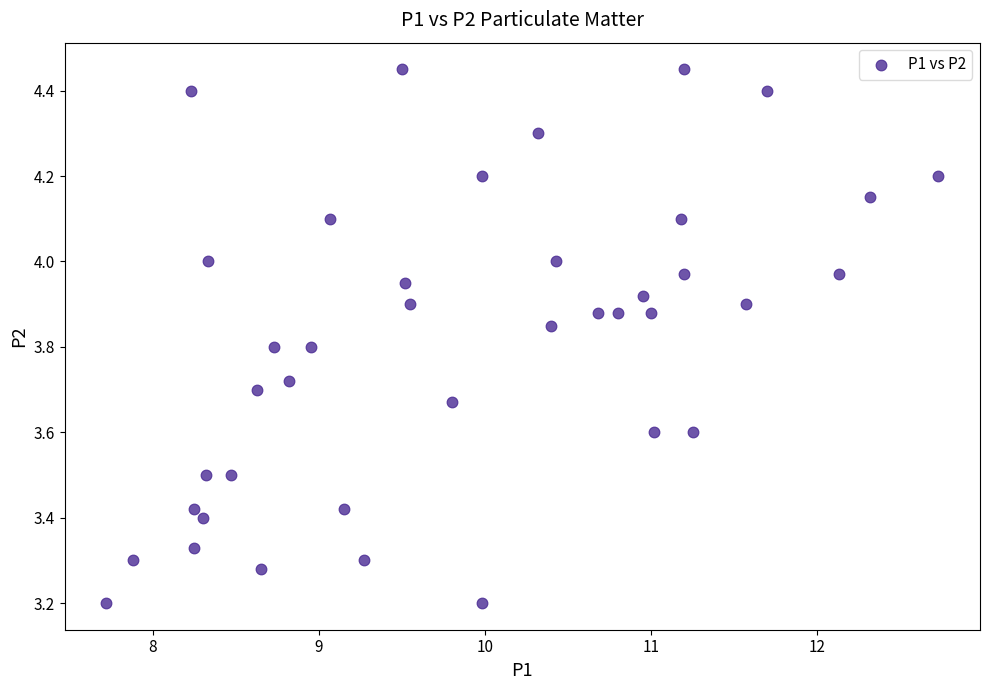

What is the range of X values (max minus min)?

5.0